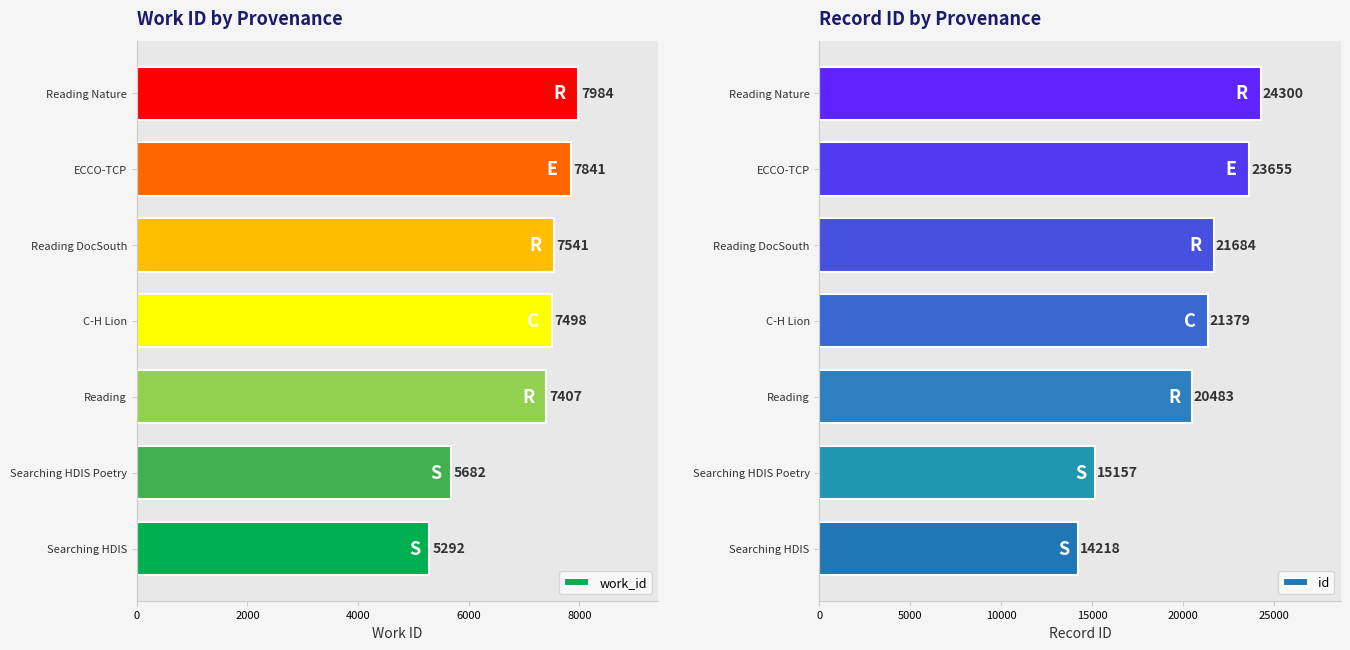

List the series in order of their overall mean, lowest first.

work_id, id